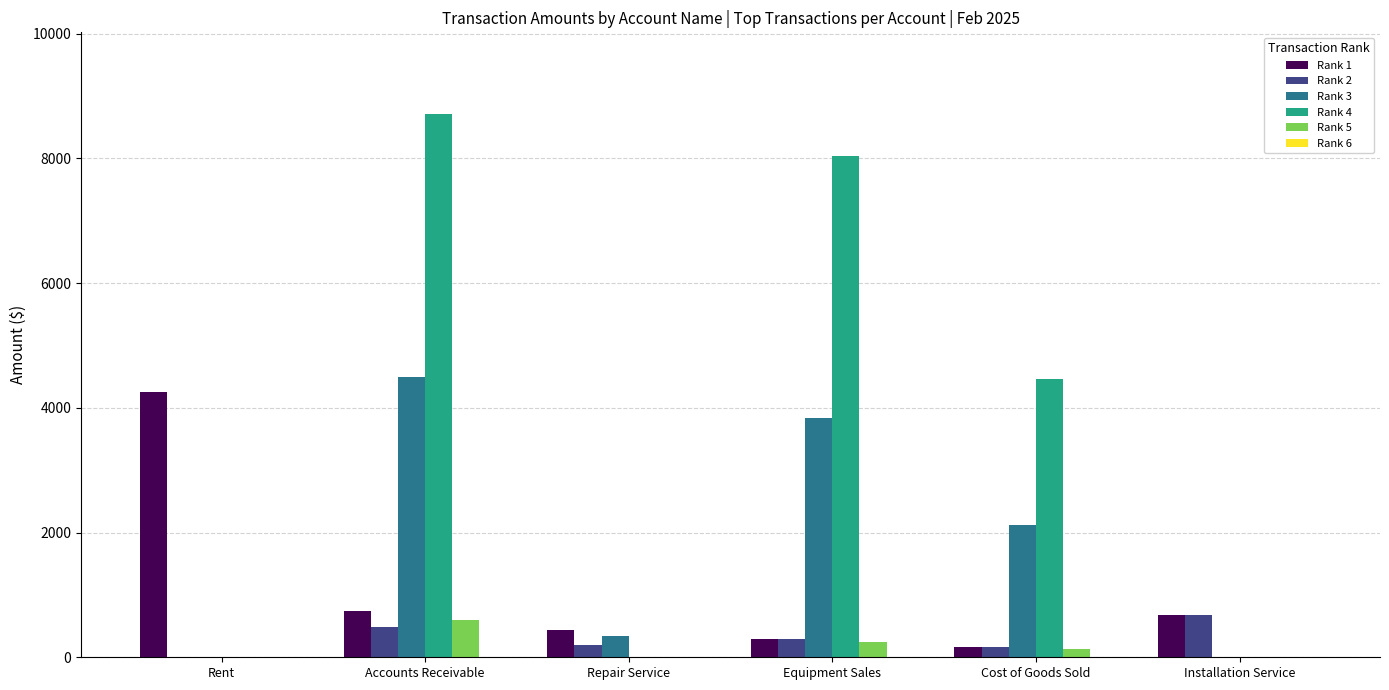

Which series has the widest spread of values?

Rank 4